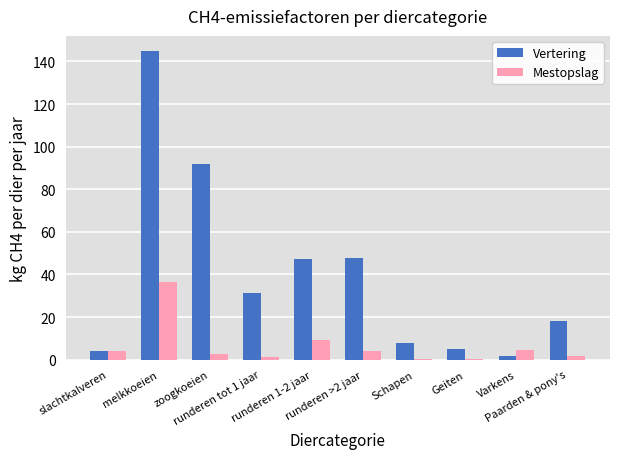

Which series has the largest total across all categories?

Vertering